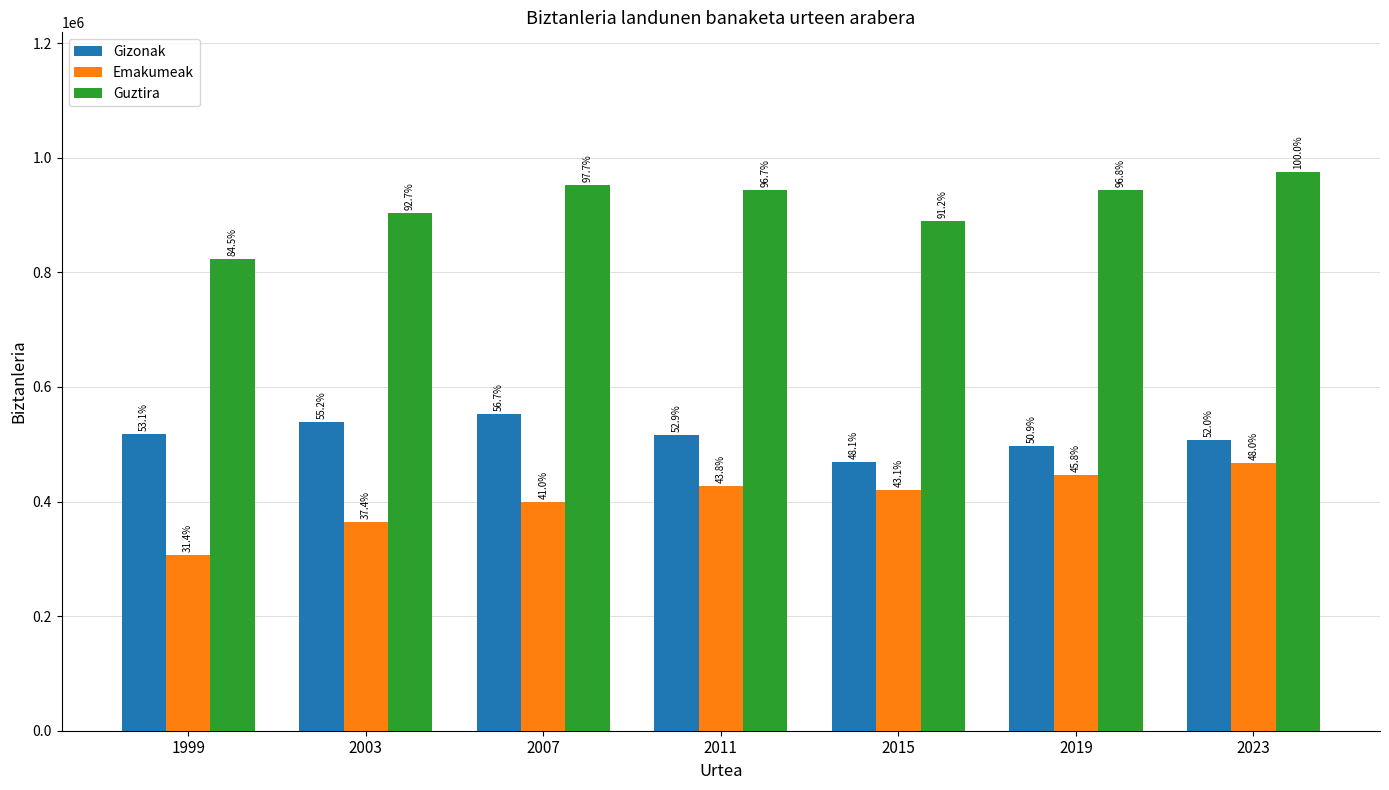

How many groups of bars are there?

7